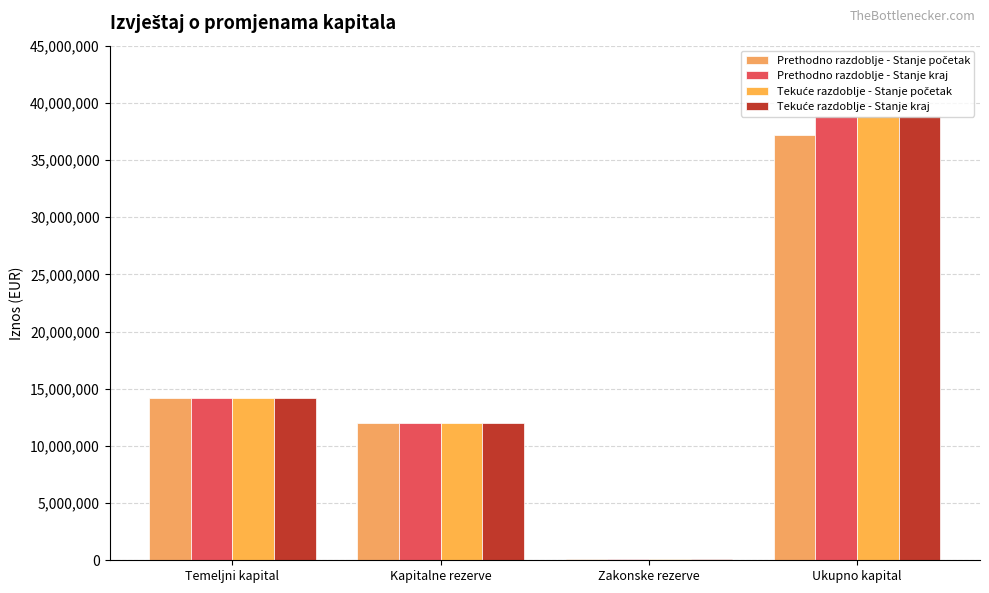

Between Kapitalne rezerve and Ukupno kapital, which series saw the biggest shift?

Tekuće razdoblje - Stanje početak